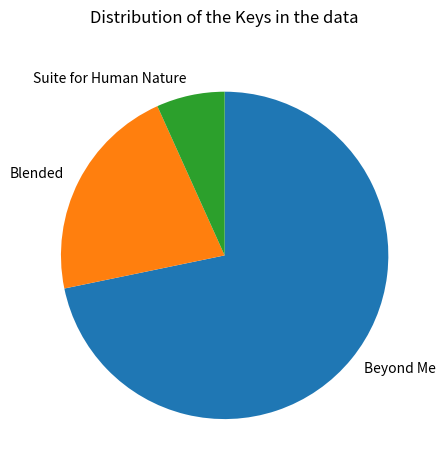

Is there a majority slice in this chart?

Yes